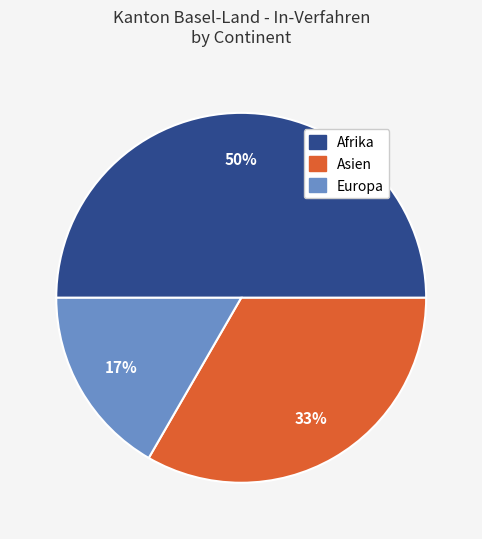

To the nearest percent, what is the average slice percentage?

33%